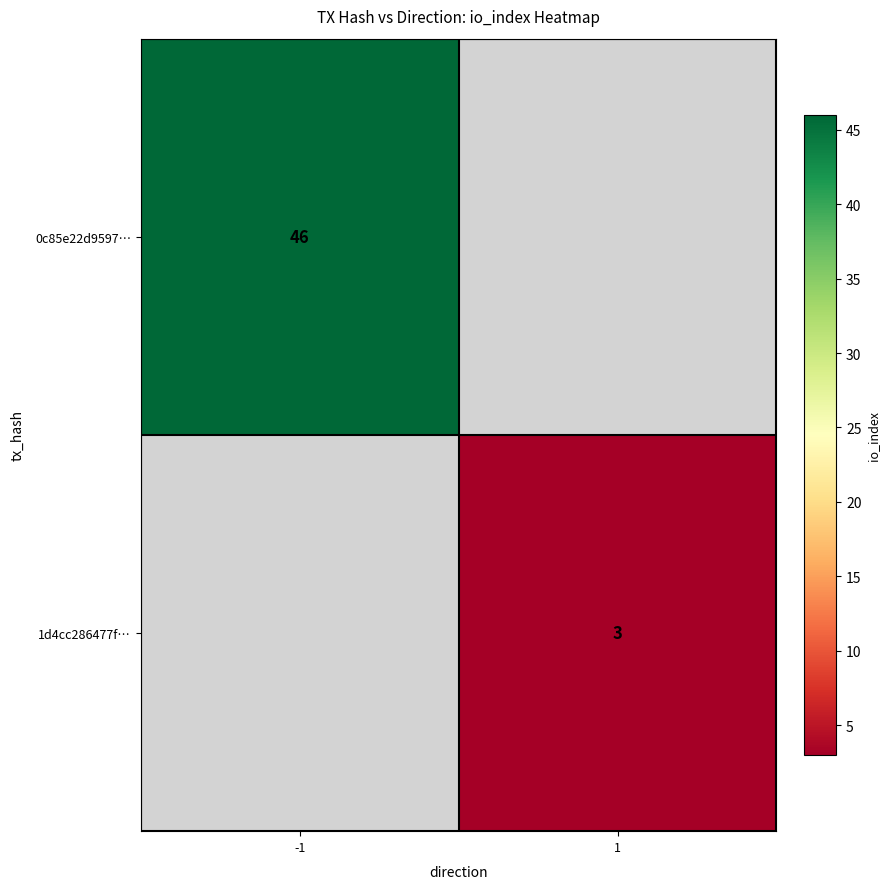

Is the value of 0c85e22d9597… at -1 greater than the value of 1d4cc286477f… at 1?

Yes